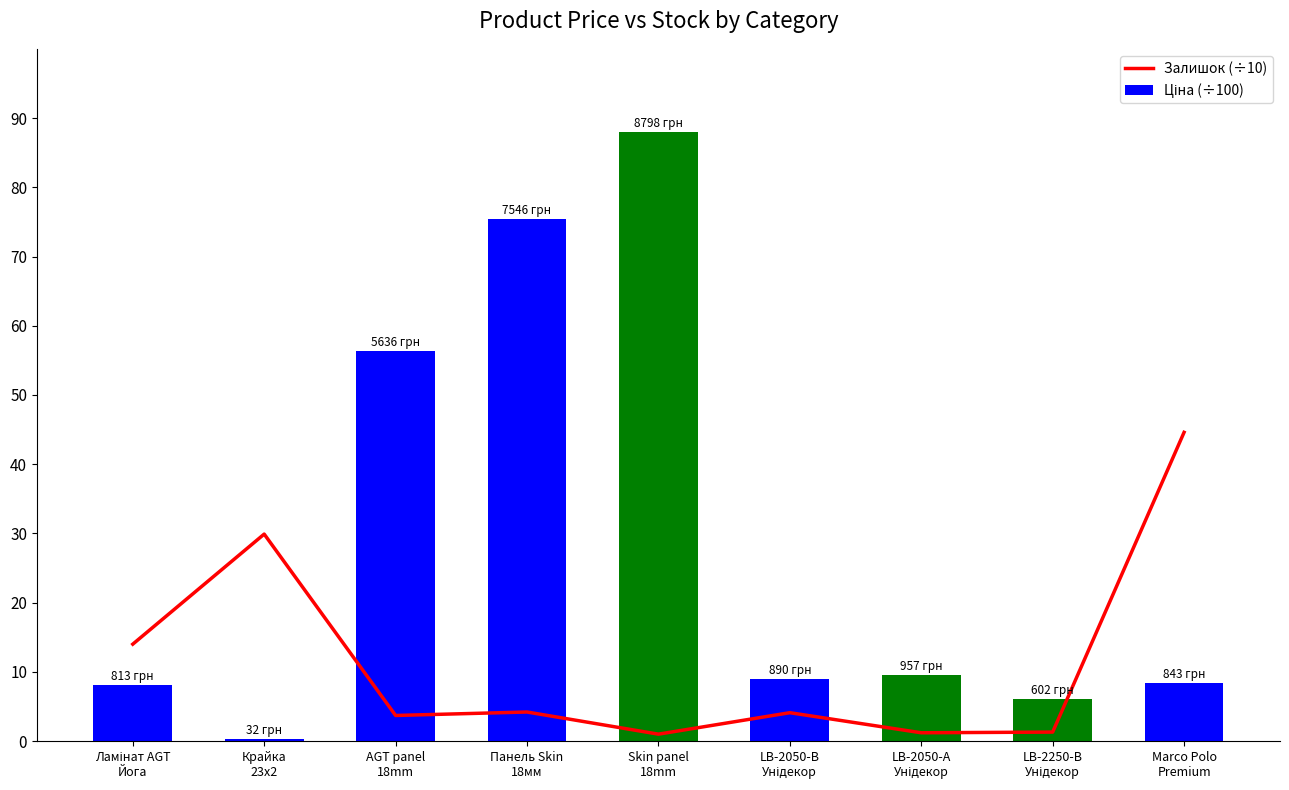

Which series has the largest total across all categories?

Ціна (÷100)